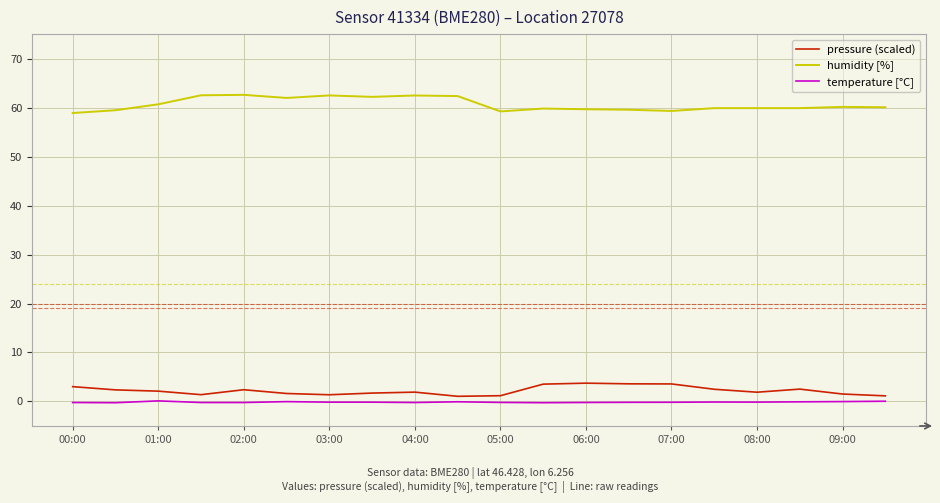

Rank the series by their maximum value, from lowest to highest.

temperature [°C], pressure (scaled), humidity [%]